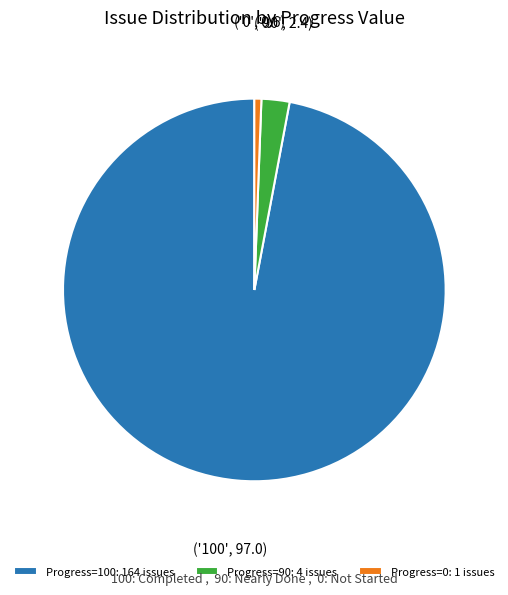

Which category has the biggest portion of the pie?

Progress=100: 164 issues